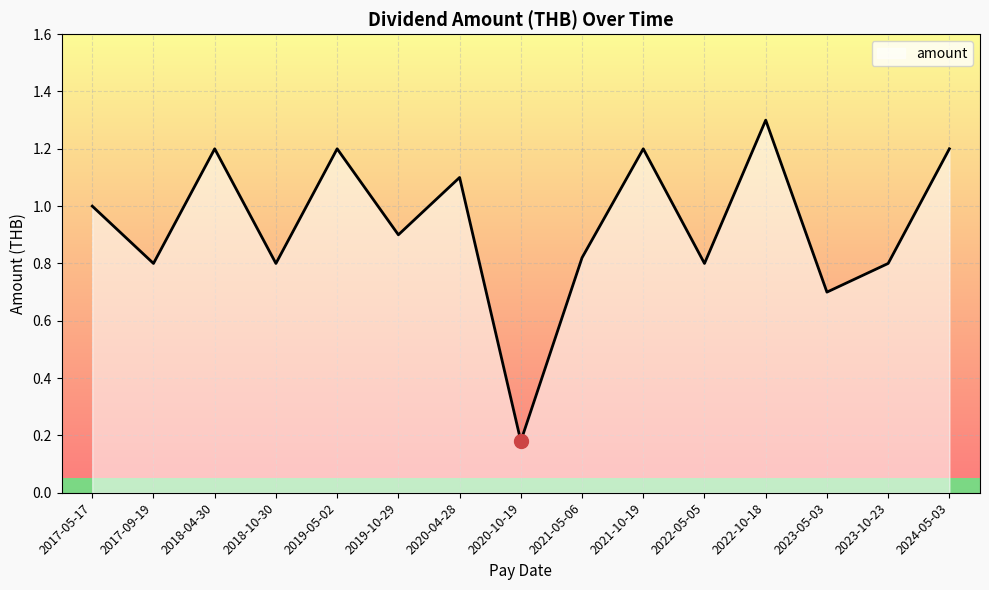

What position from the left is 2019-05-02?

5